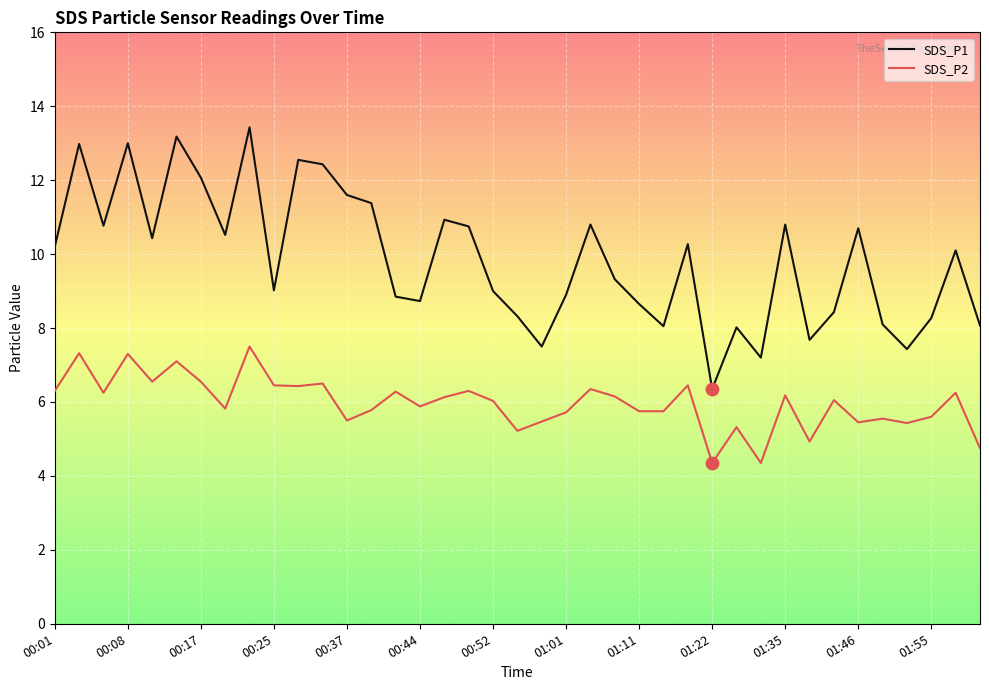

Which series has the largest range (max minus min)?

SDS_P1